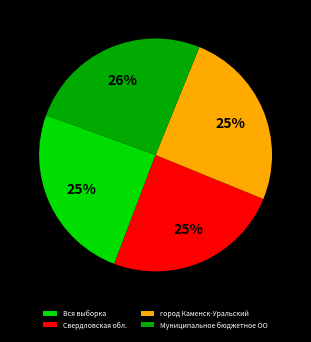

To the nearest percent, what percentage of the pie is Свердловская обл.?

25%